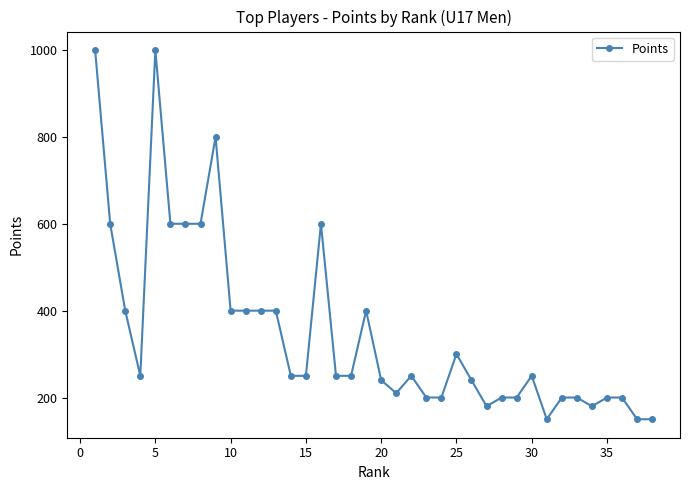

What is the difference between the second highest and minimum values?

850